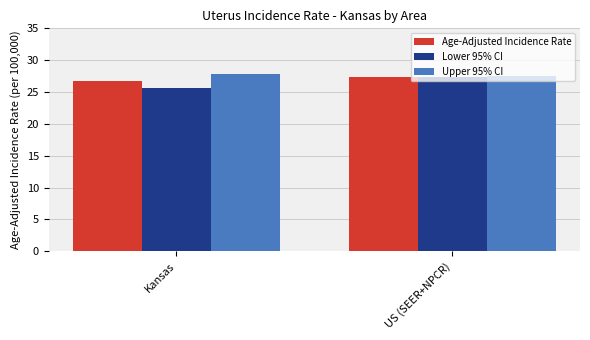

Reading left to right, transcribe all the data shown in this chart.

Age-Adjusted Incidence Rate: 26.8	27.4
Lower 95% CI: 25.7	27.3
Upper 95% CI: 27.9	27.5